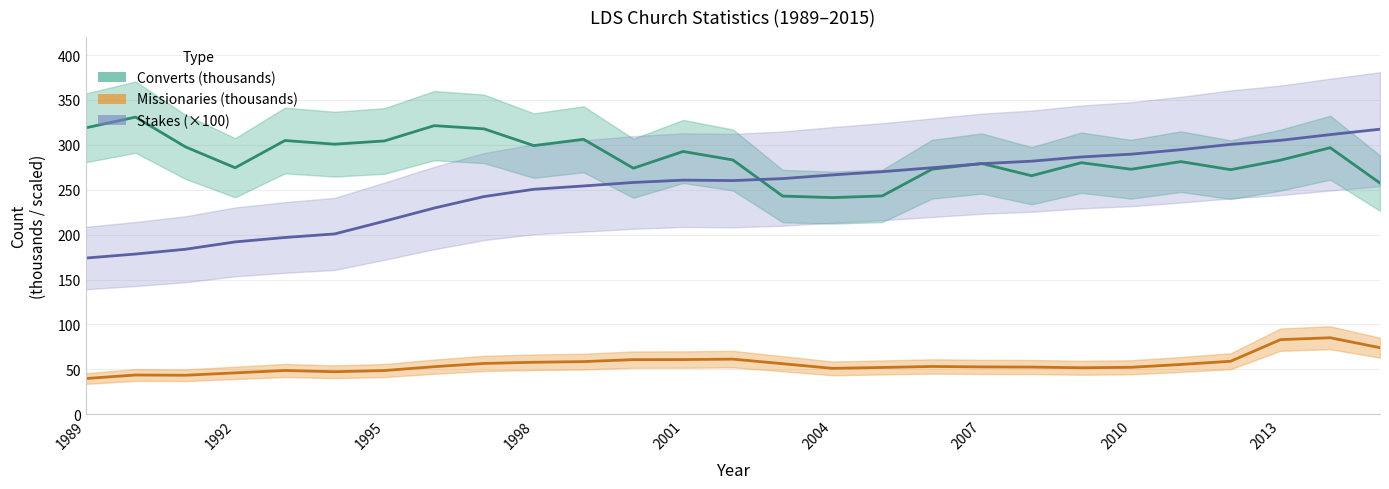

In Stakes (×100), how many points are lower than both neighbors (excluding endpoints)?

1